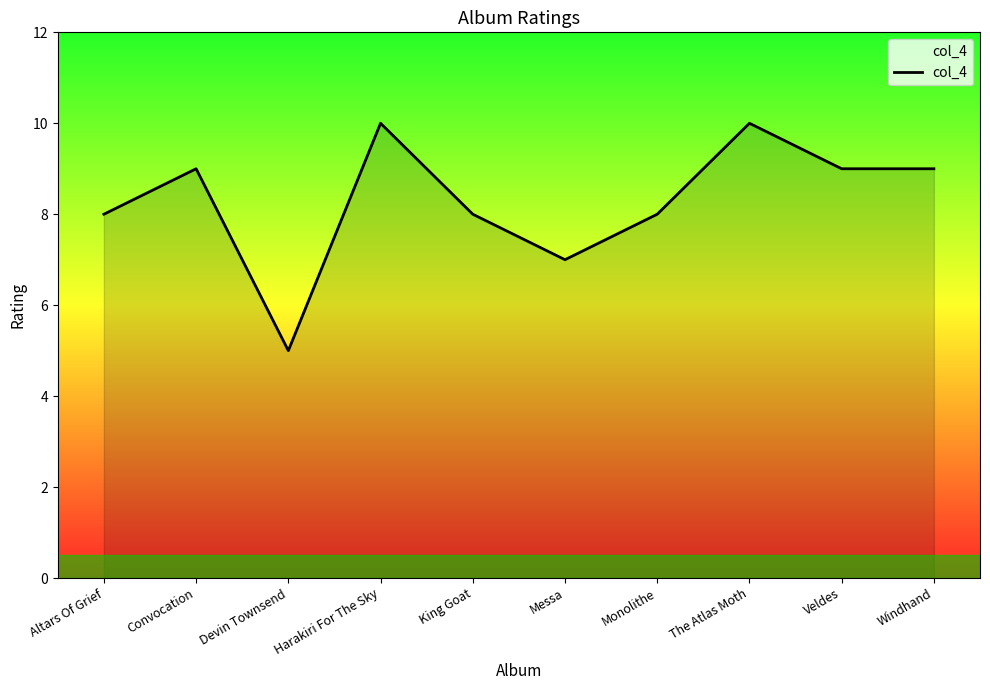

How many distinct data groups are displayed?

1